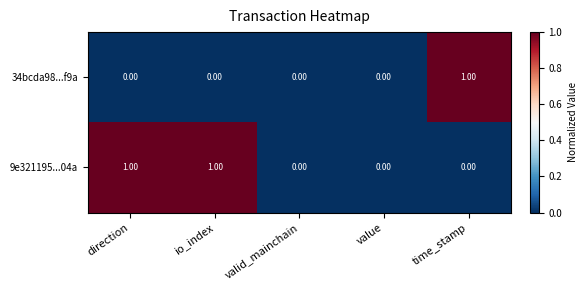

Is the value of 9e321195...04a at time_stamp greater than the value of 34bcda98...f9a at time_stamp?

No